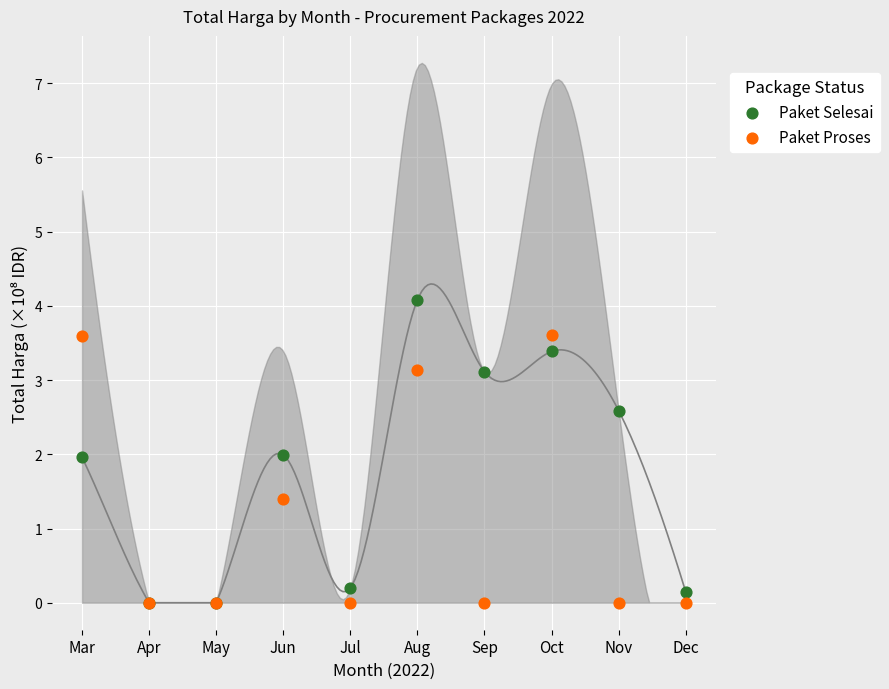

Which series reaches the maximum Y coordinate?

Paket Selesai